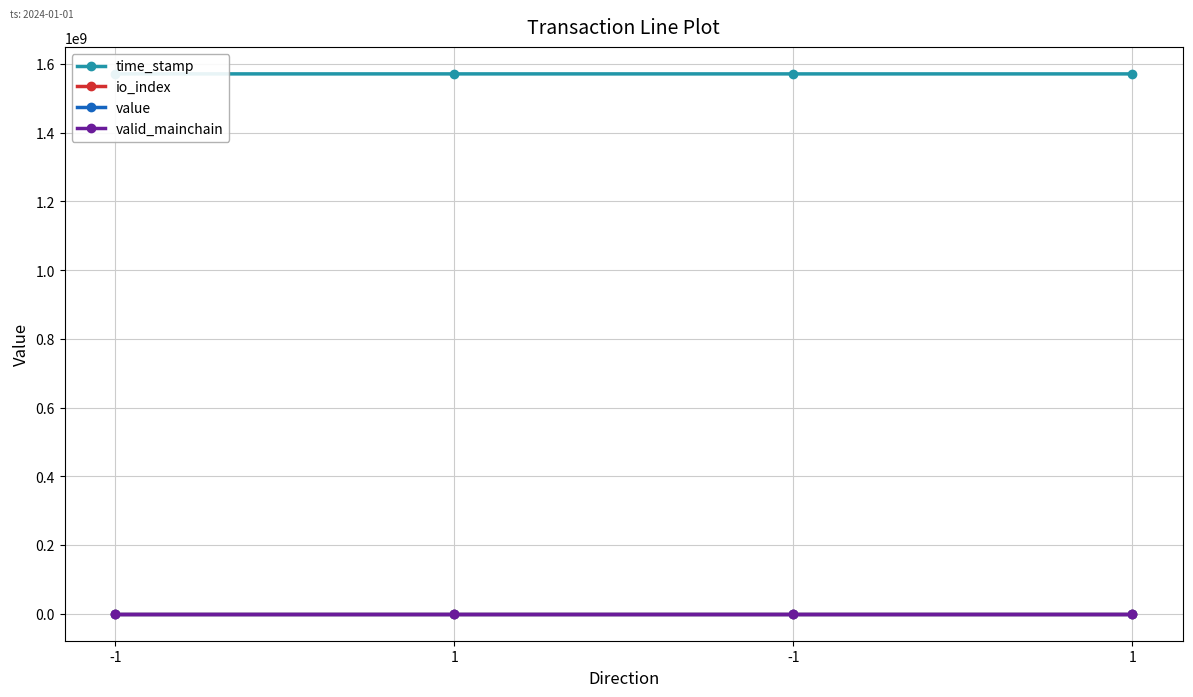

Is the value of value at -1 greater than the value of time_stamp at -1?

No